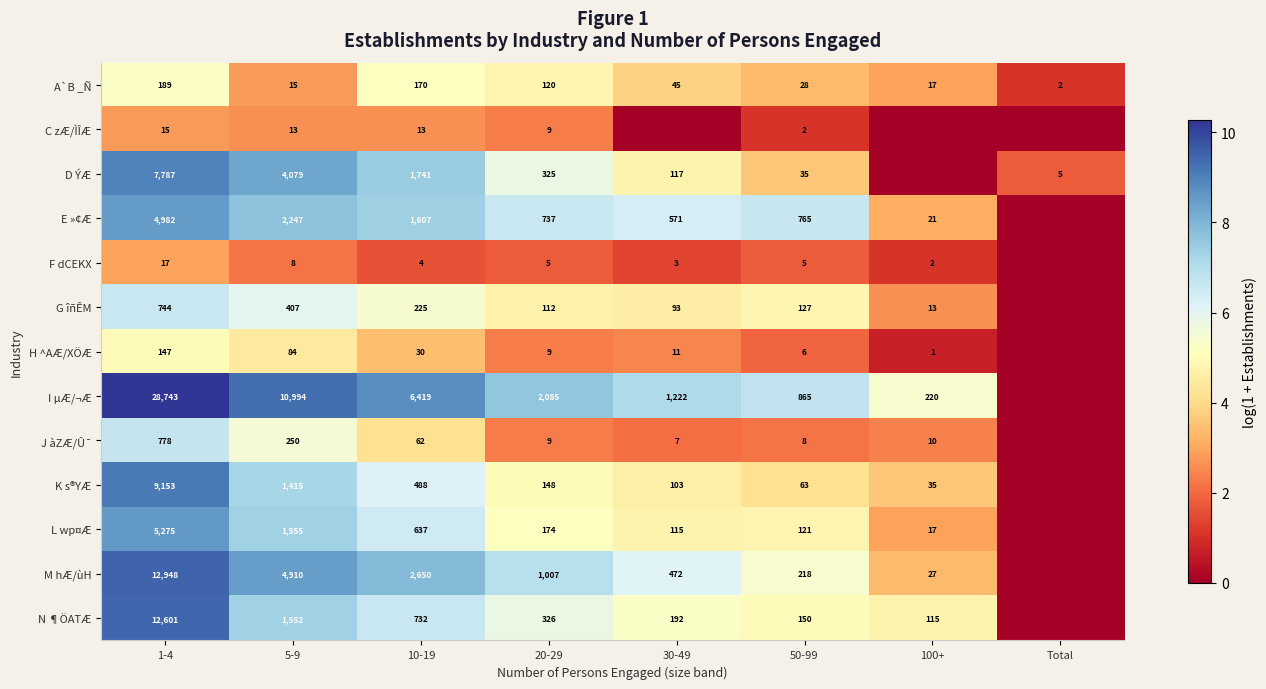

What is the maximum value for A`B _Ñ?

189